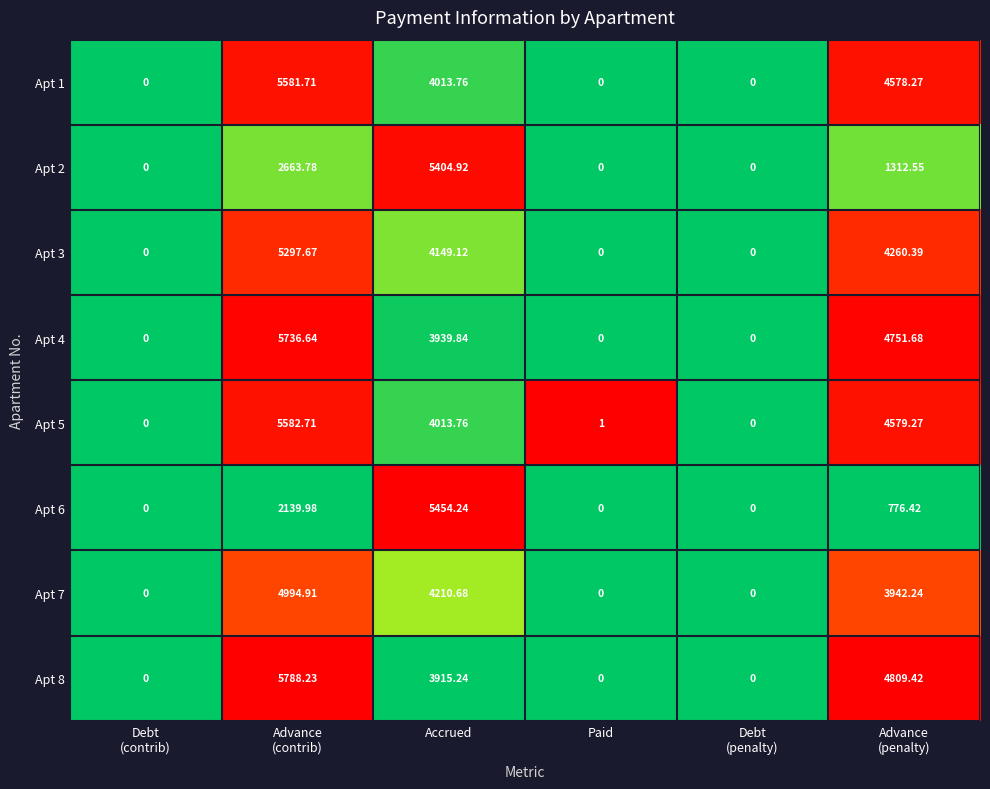

Which category has the highest value in the Apt 6 series?

Accrued